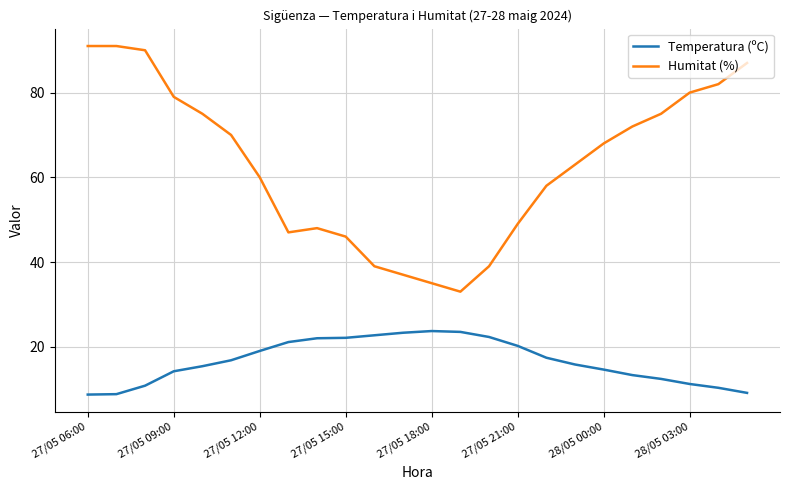

What is the difference between the maximum and second lowest values in the Temperatura (ºC) series?

14.9